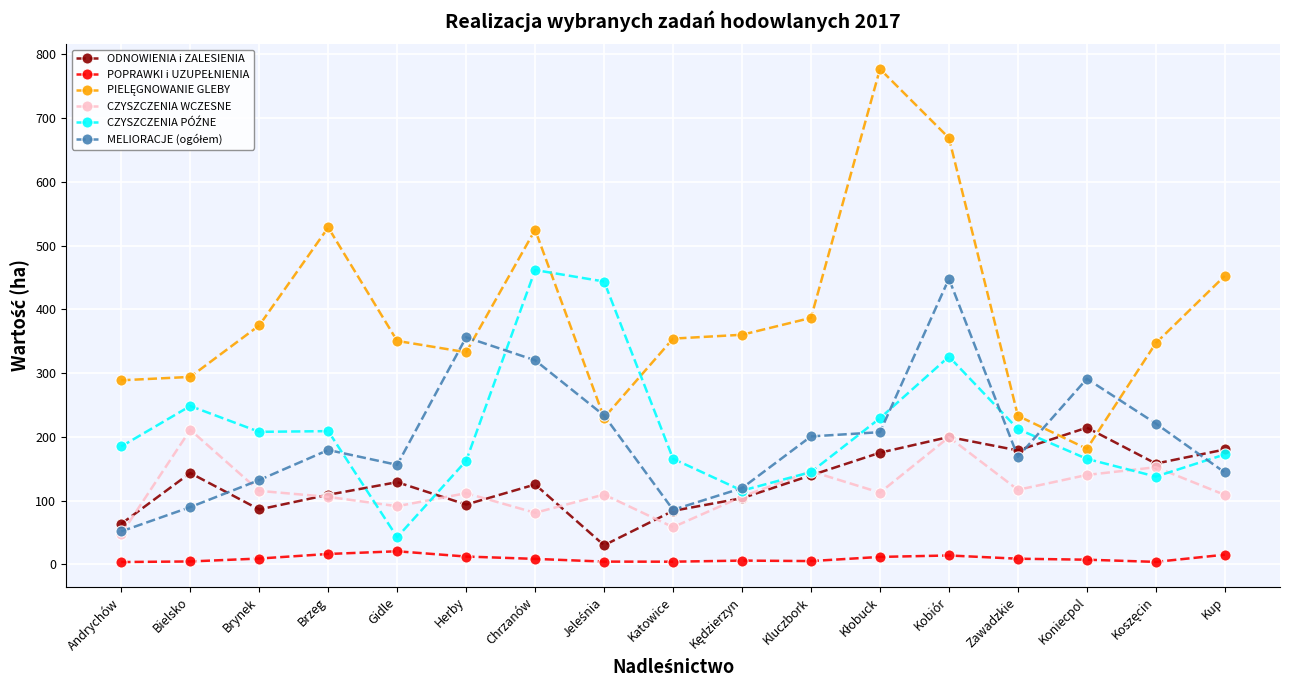

How many series are shown in this chart?

6